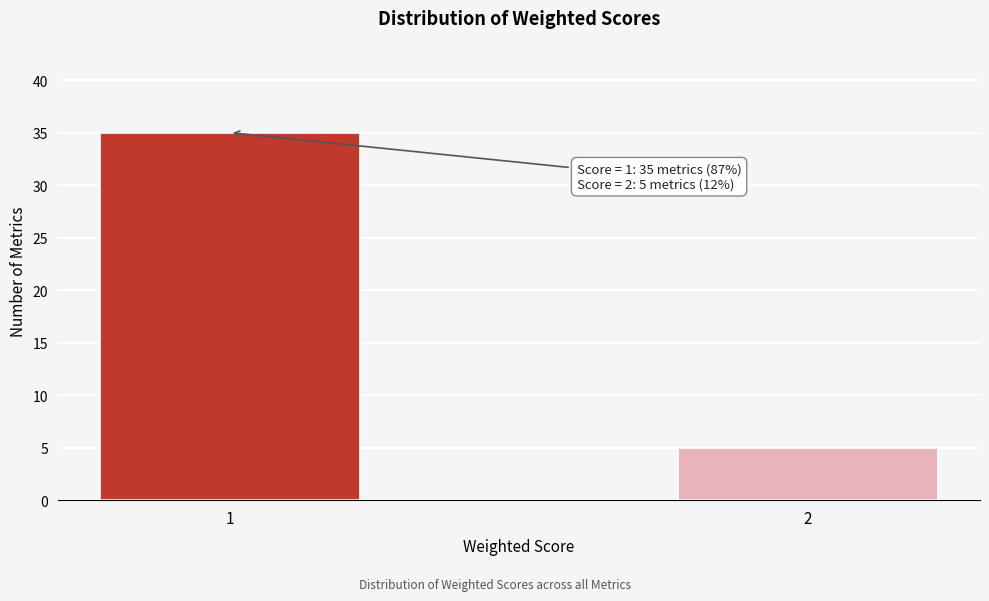

Reading right to left, list all the values displayed in this chart.

5	35